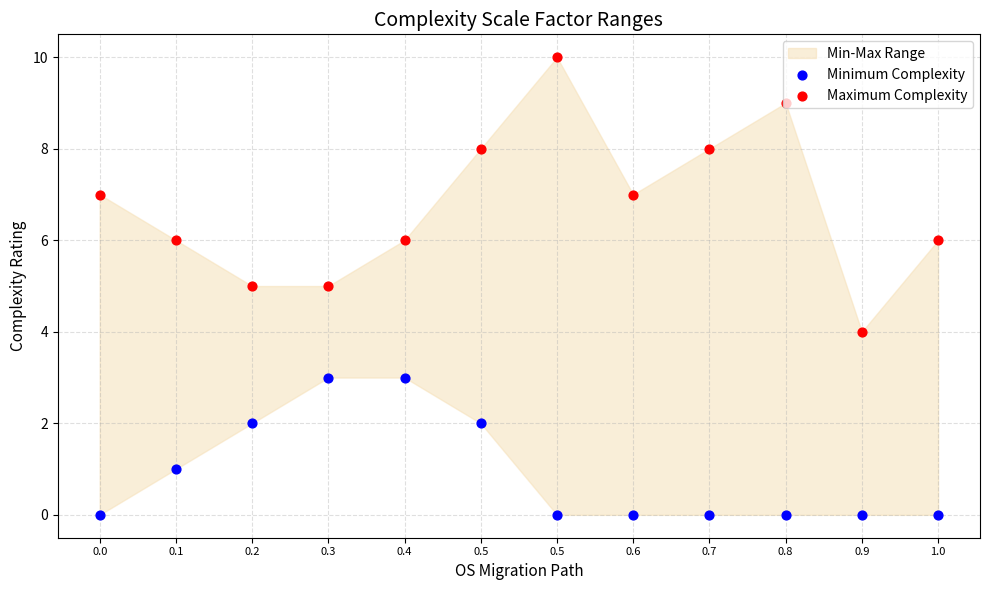

Which series reaches the minimum Y coordinate?

Minimum Complexity